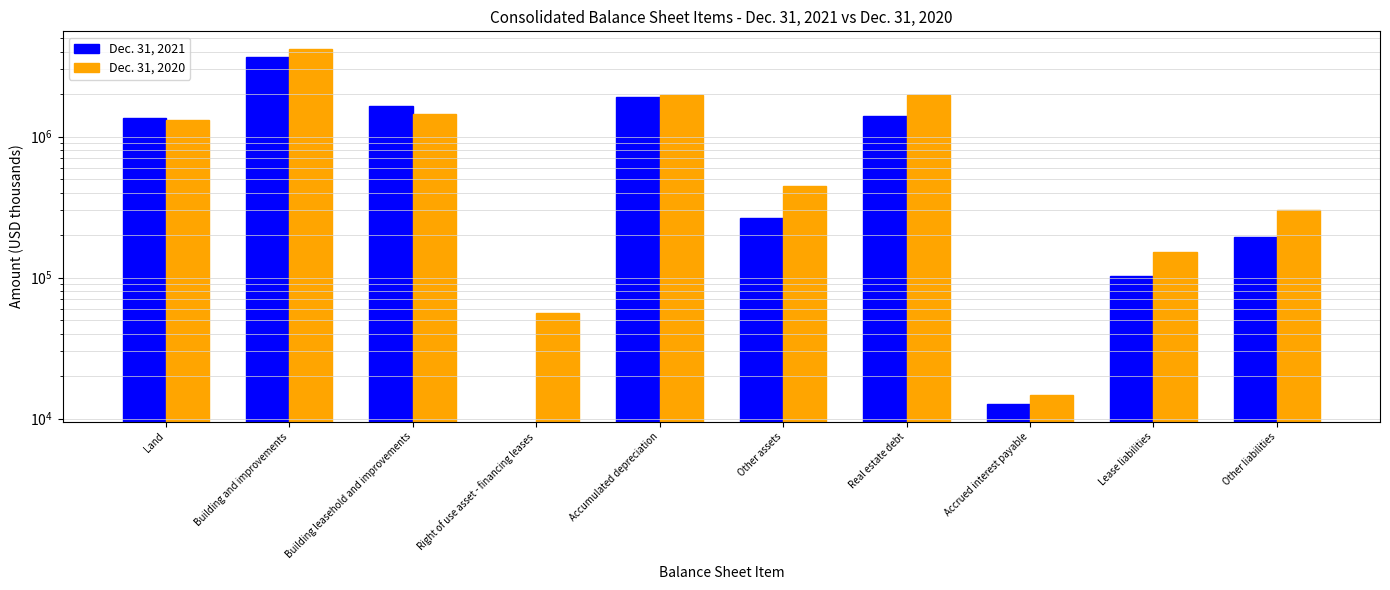

Where is Dec. 31, 2021 nearest to the value 1835701?

Accumulated depreciation